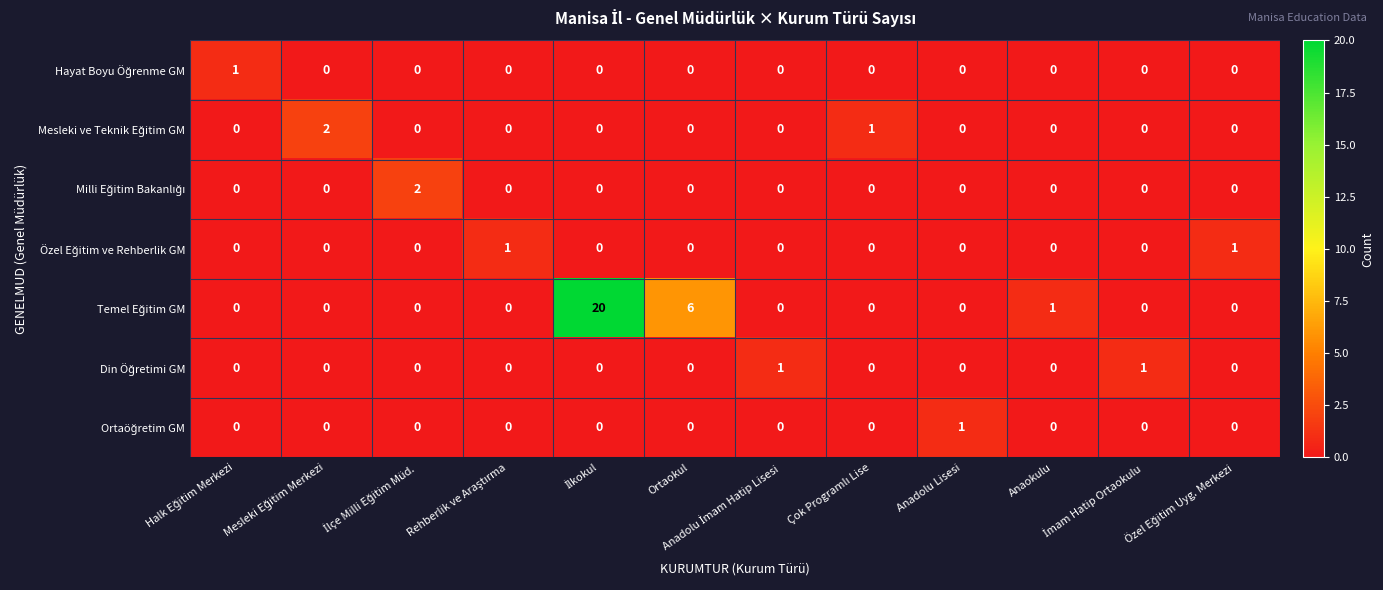

Which category has the highest value across all series?

İlkokul